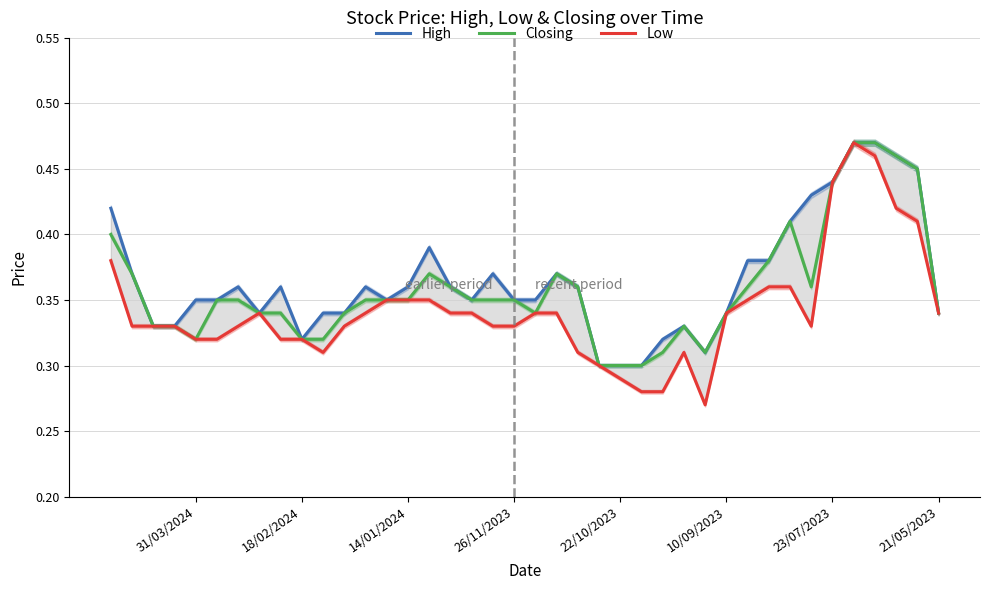

List the series in order of their peak value, lowest first.

High, Closing, Low